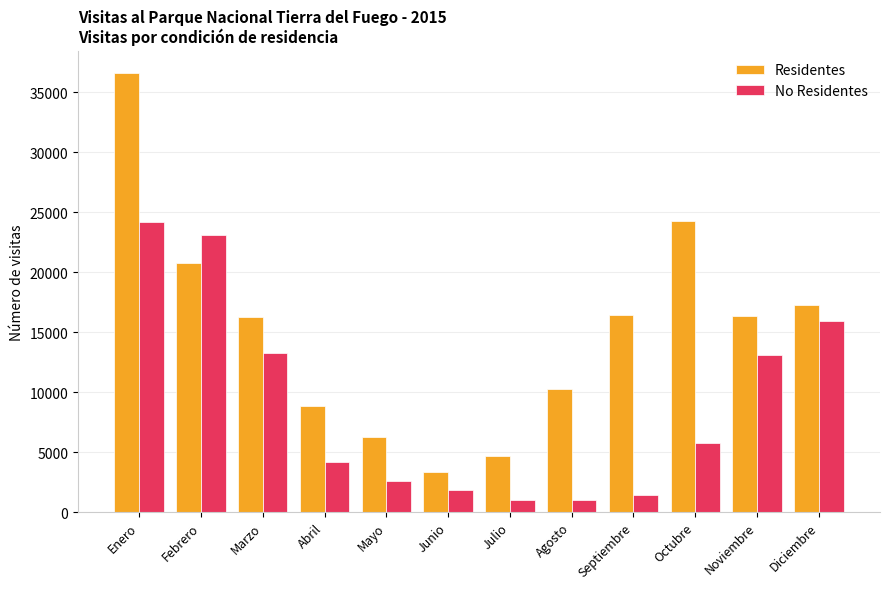

How many bars are there in total?

24